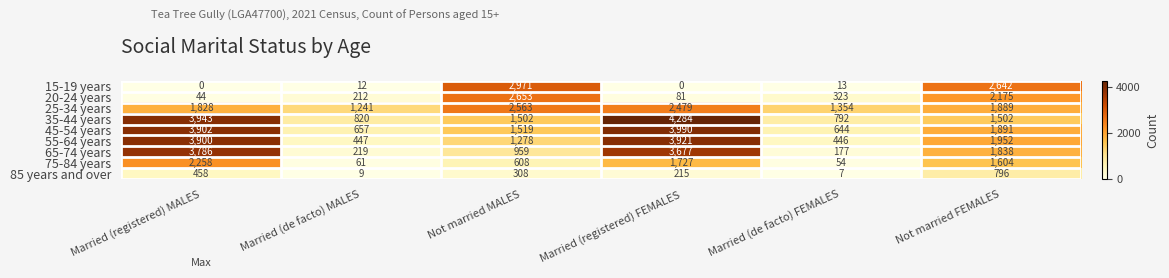

The value of 85 years and over at Married (registered) FEMALES is 372. True or false?

False